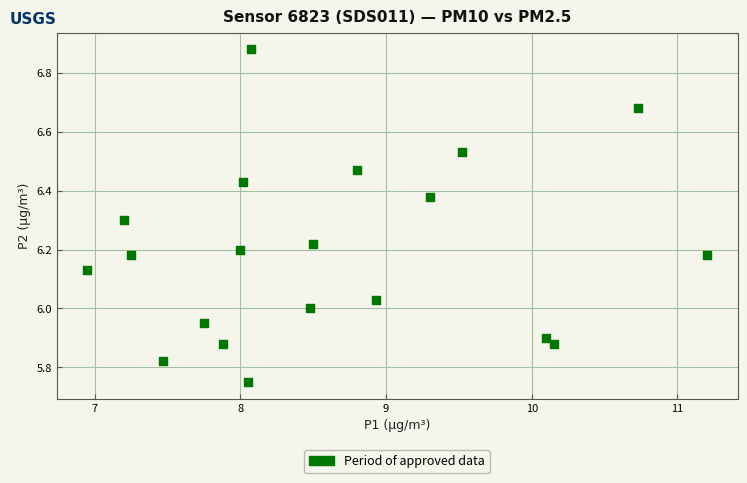

What is the range of X values (max minus min)?

4.2